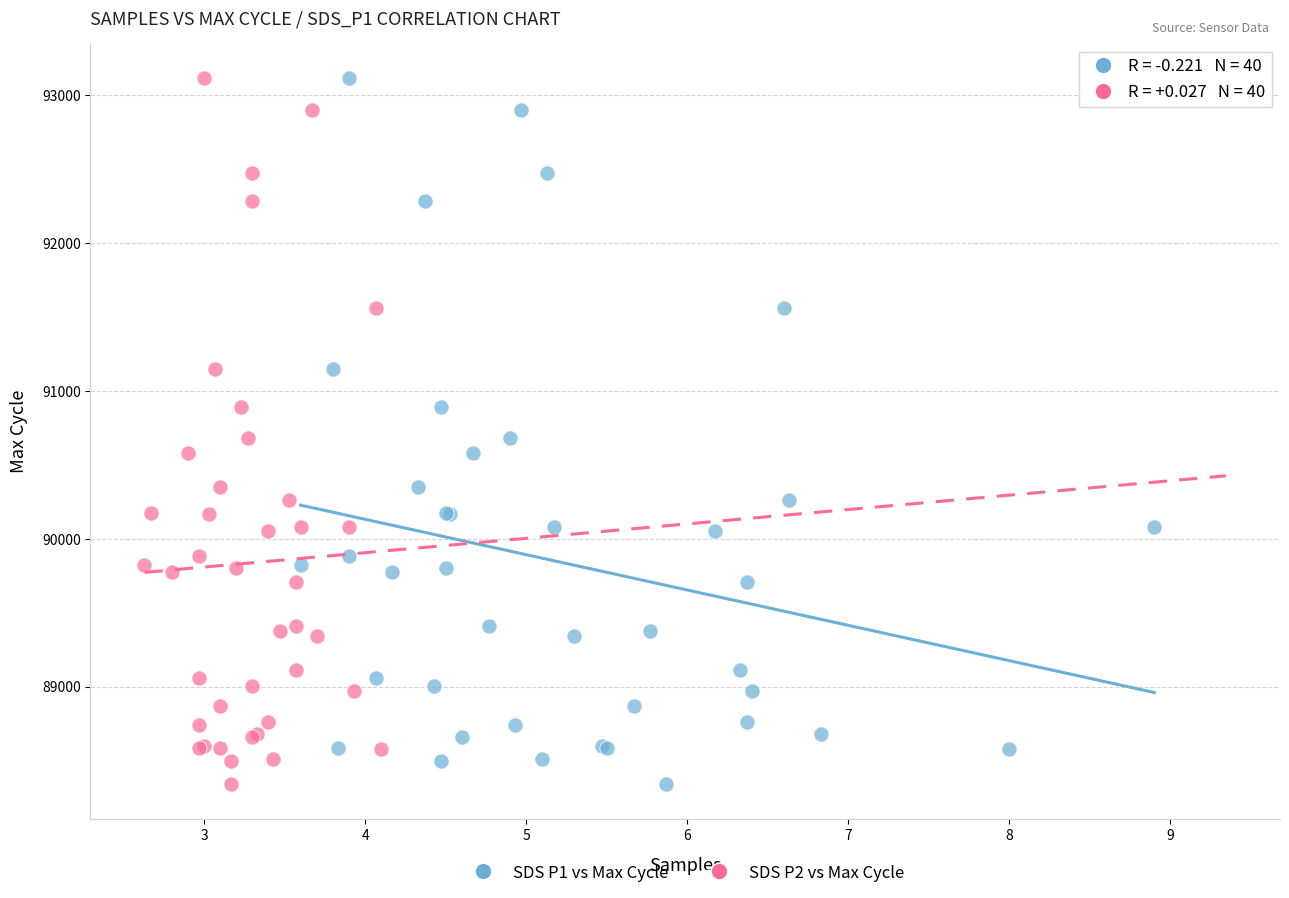

What are all the series names shown in the legend?

SDS P1 vs Max Cycle, SDS P2 vs Max Cycle